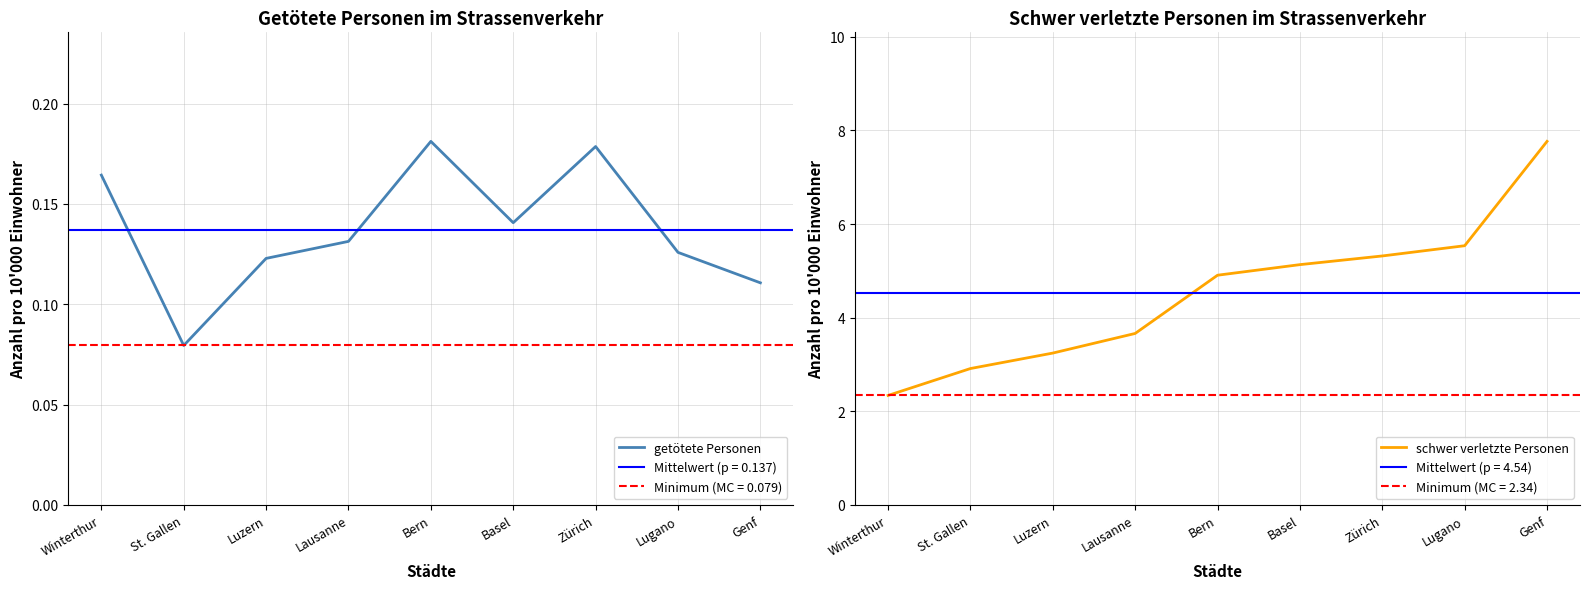

How many data points in schwer verletzte Personen are less than 4?

4